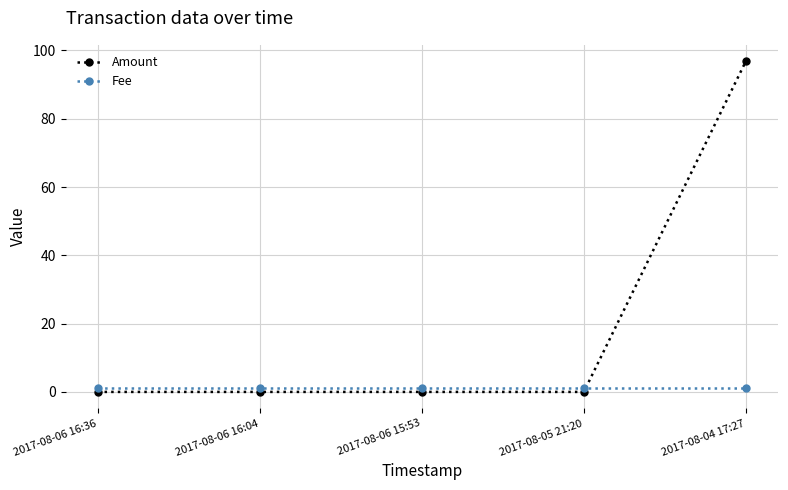

The Amount series shows 31.2 at 2017-08-06 16:04. True or false?

False